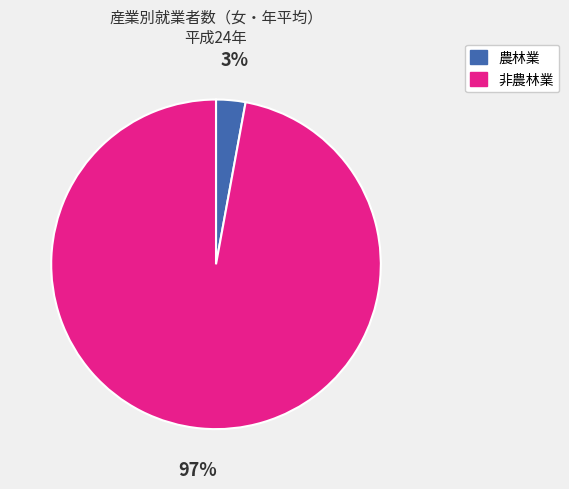

Does any single category account for the majority?

Yes